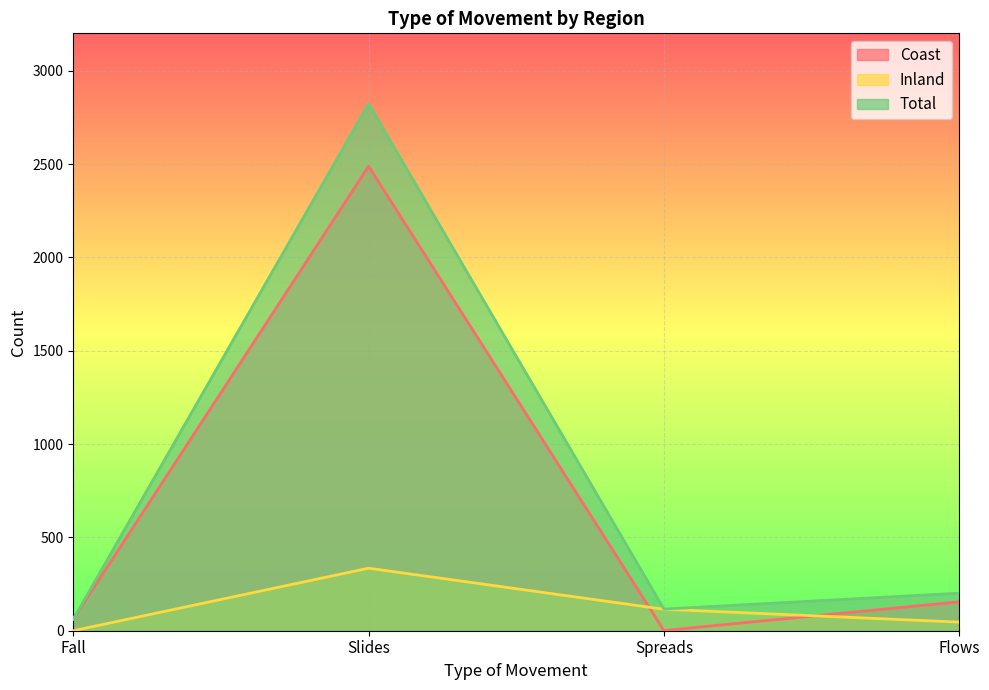

What is the average value of the Coast series?

676